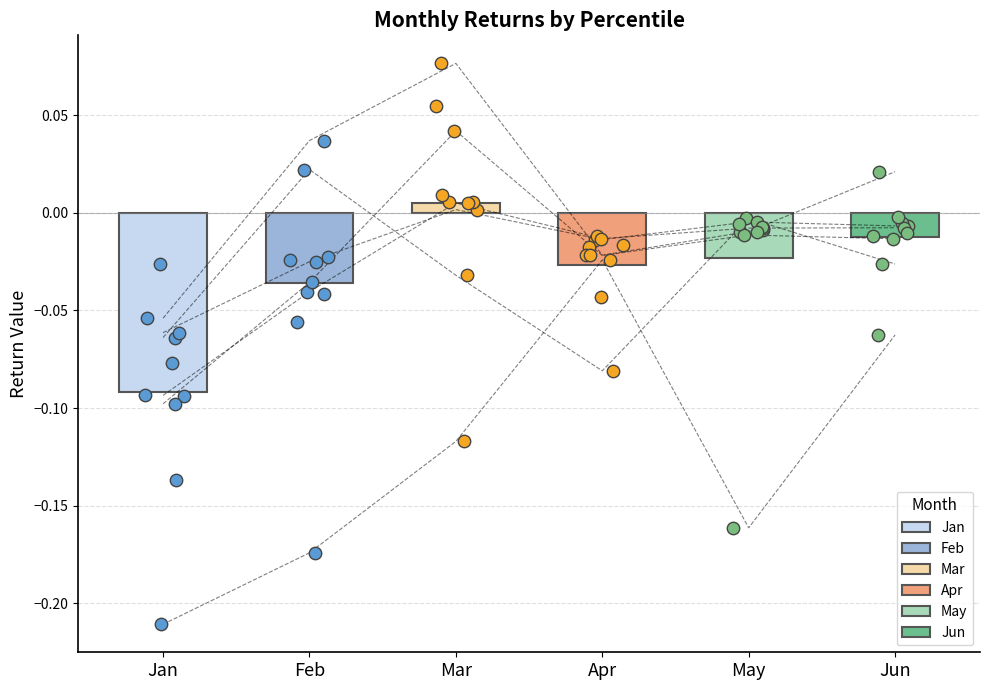

Which series contains the lowest Y value?

Jan